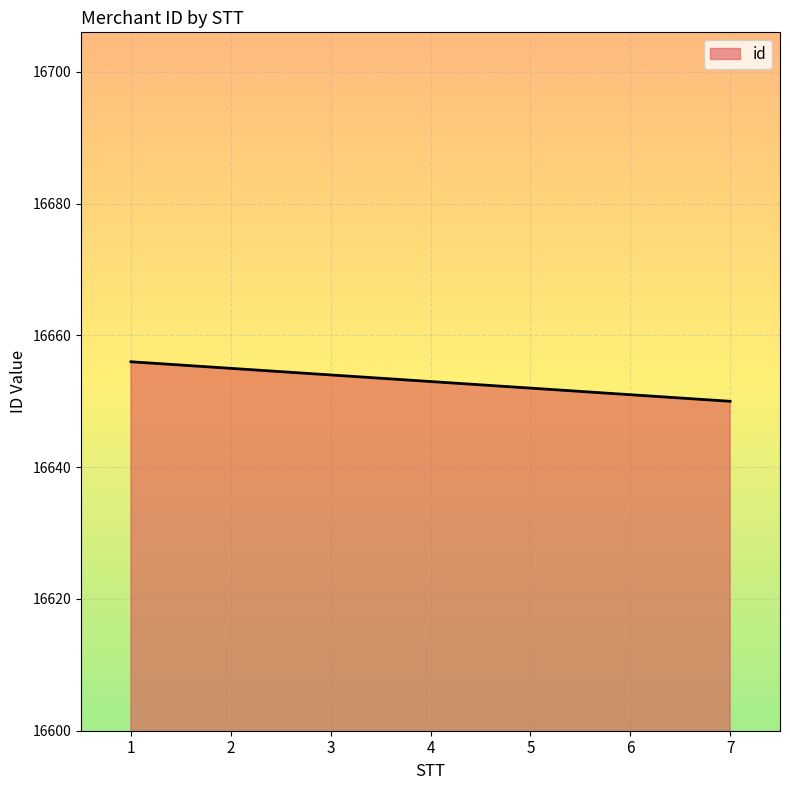

List the labels in order of value, smallest first.

7, 6, 5, 4, 3, 2, 1